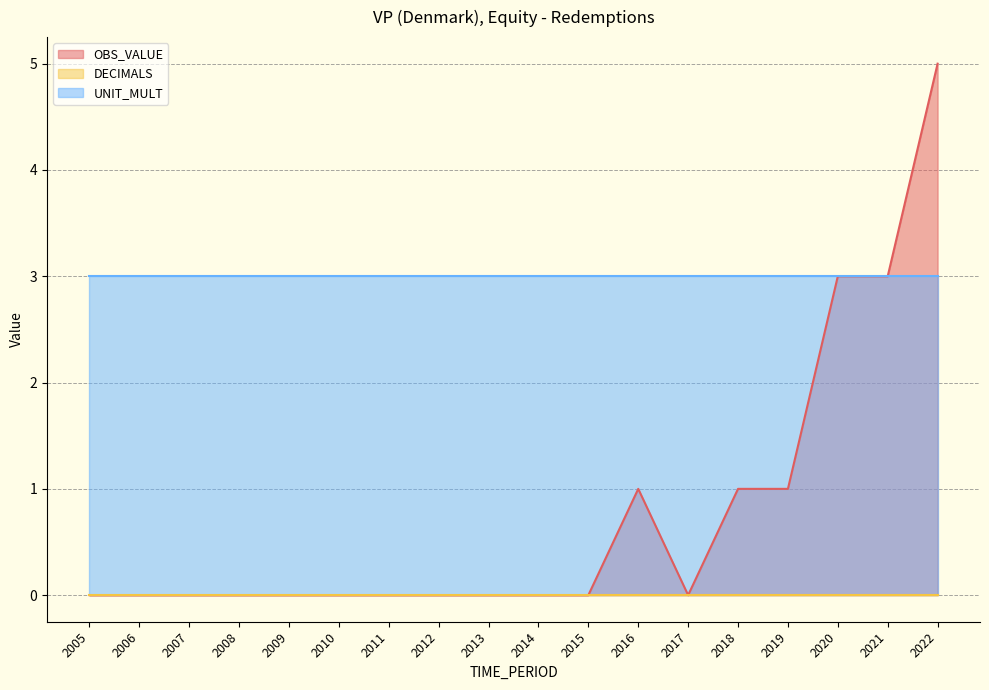

How many lines are shown in the chart?

3